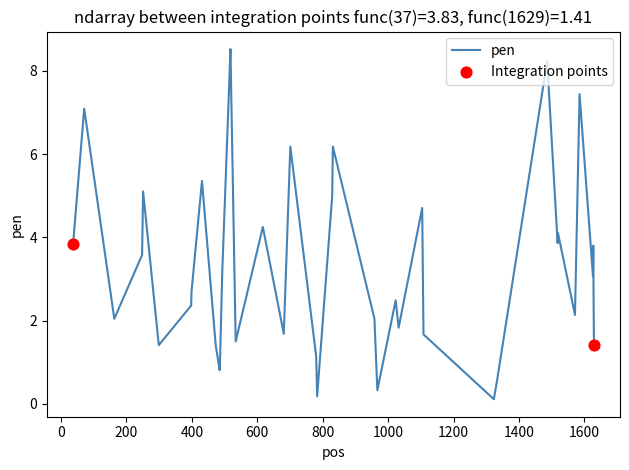

What is the difference between the maximum and minimum values?

8.4